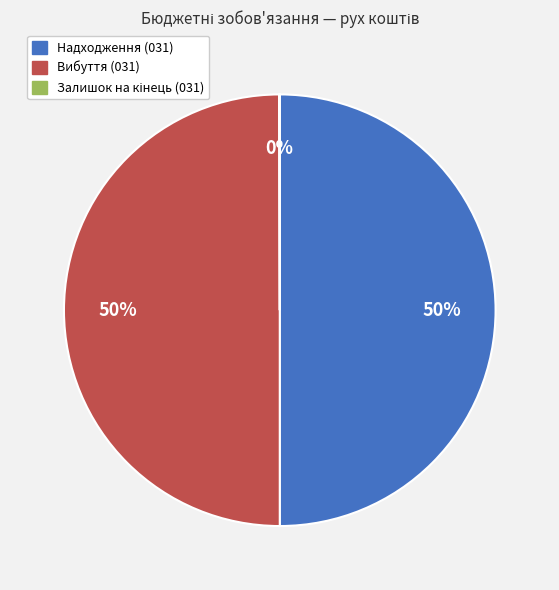

What percentage is the Вибуття (031) slice, to the nearest percent?

50%